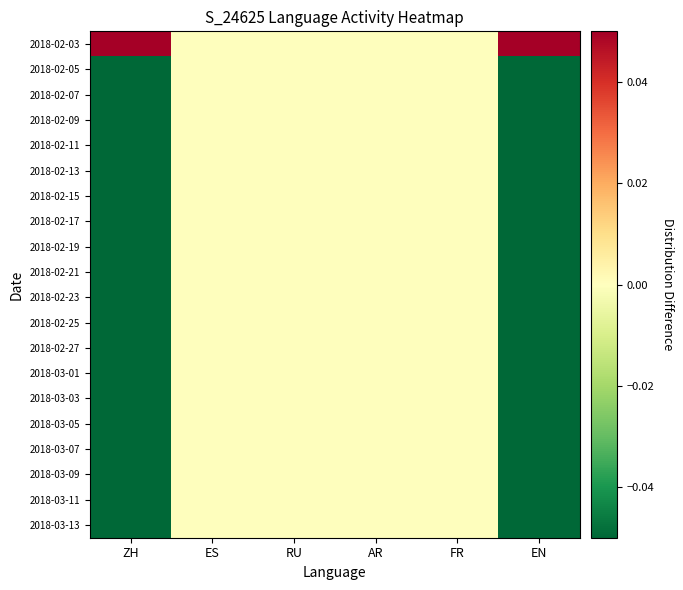

Which series has the largest total across all categories?

2018-02-03